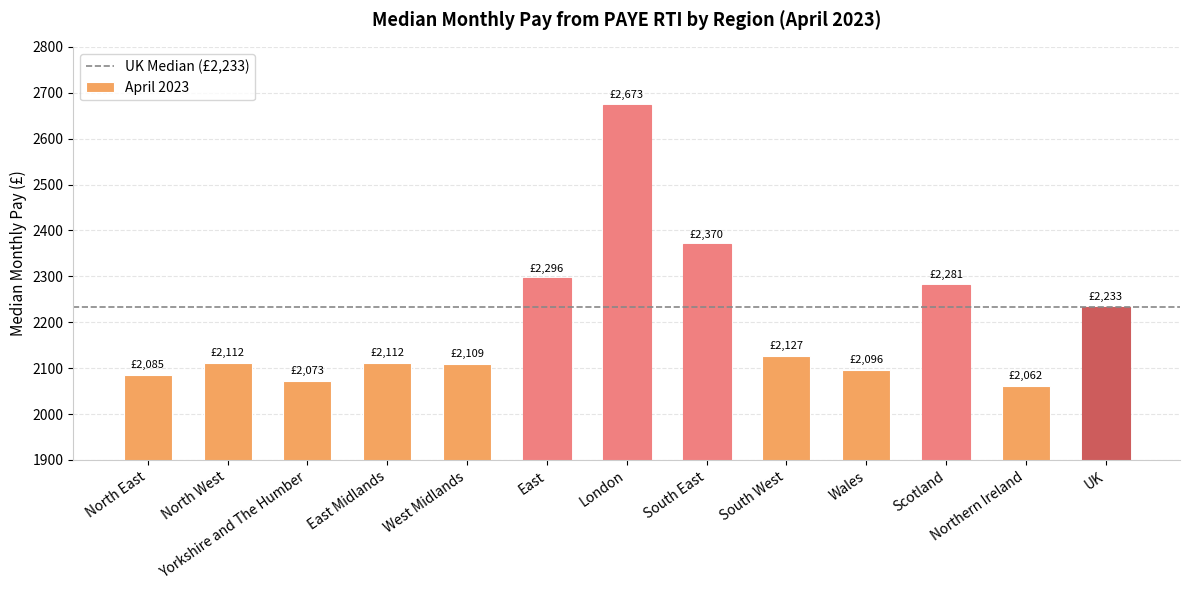

What is the greatest value displayed?

2673